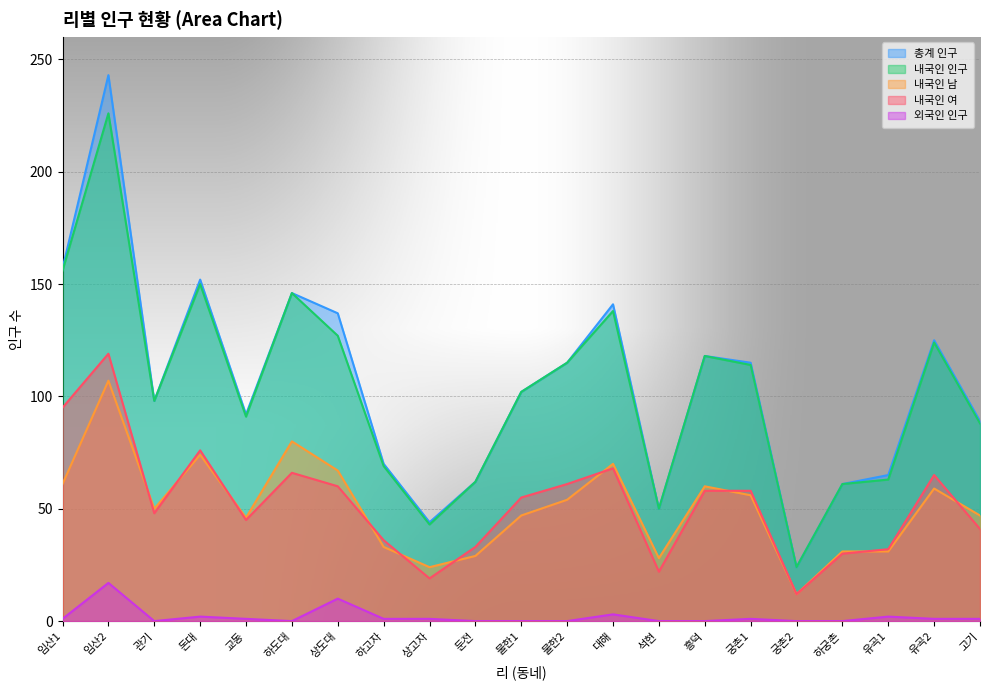

How many lines are shown in the chart?

5